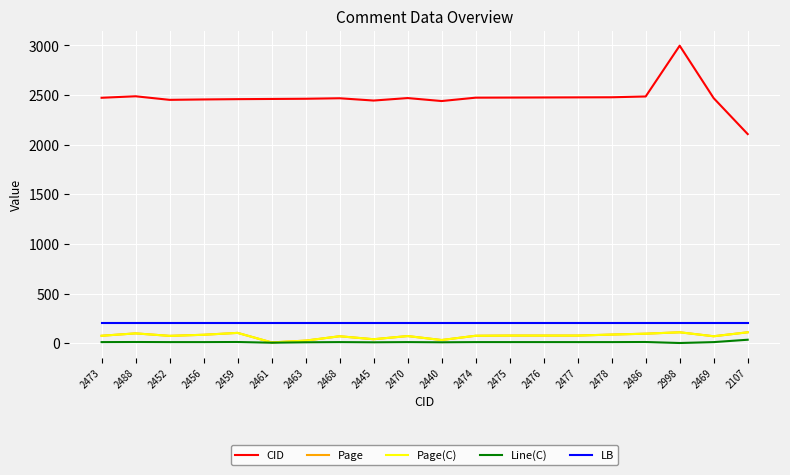

Reading left to right, what are all the values shown in this chart?

CID: 2473	2488	2452	2456	2459	2461	2463	2468	2445	2470	2440	2474	2475	2476	2477	2478	2486	2998	2469	2107
Page: 74	98	73	84	103	7	25	69	39	71	31	74	76	76	76	86	95	109	69	109
Page(C): 74	98	73	84	103	7	25	69	39	71	31	74	76	76	76	86	95	109	69	109
Line(C): 10	11	10	10	11	4	8	10	8	10	8	10	10	10	10	10	11	1	10	34
LB: 198	198	198	198	198	198	198	198	198	198	198	198	198	198	198	198	198	198	198	198